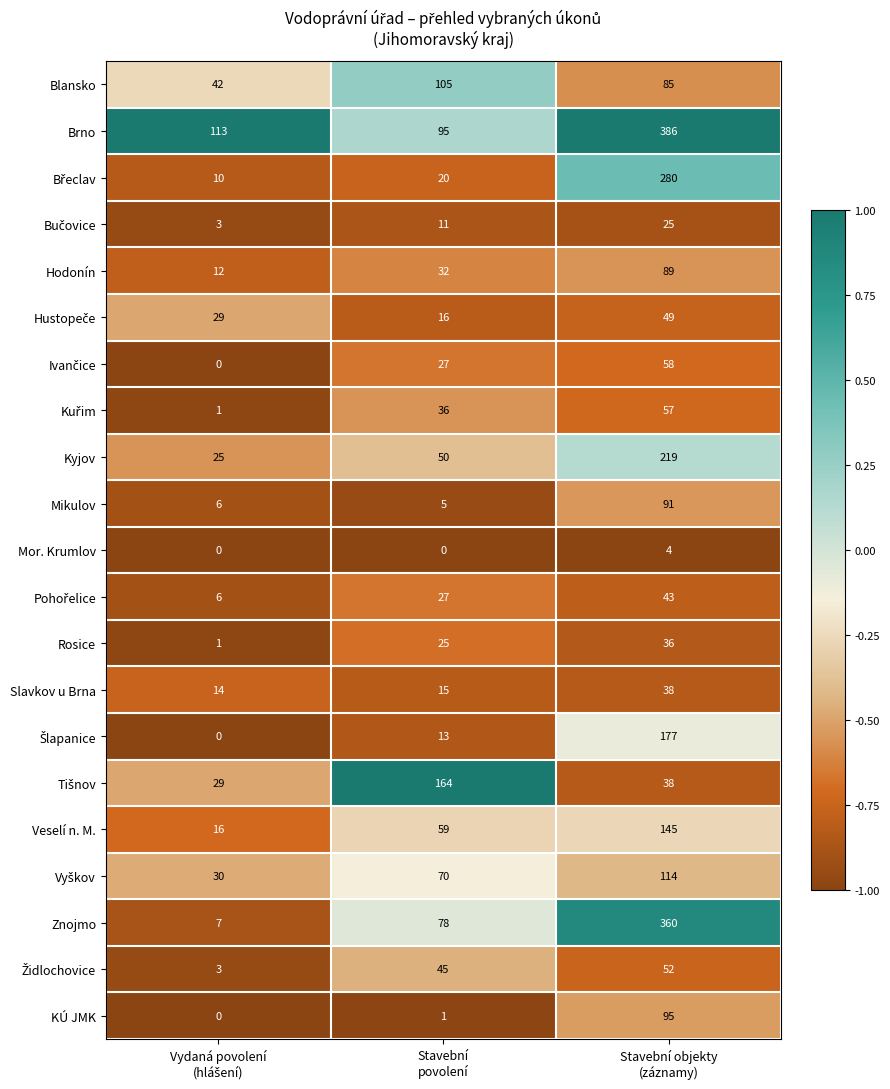

What is the maximum value for KÚ JMK?

95